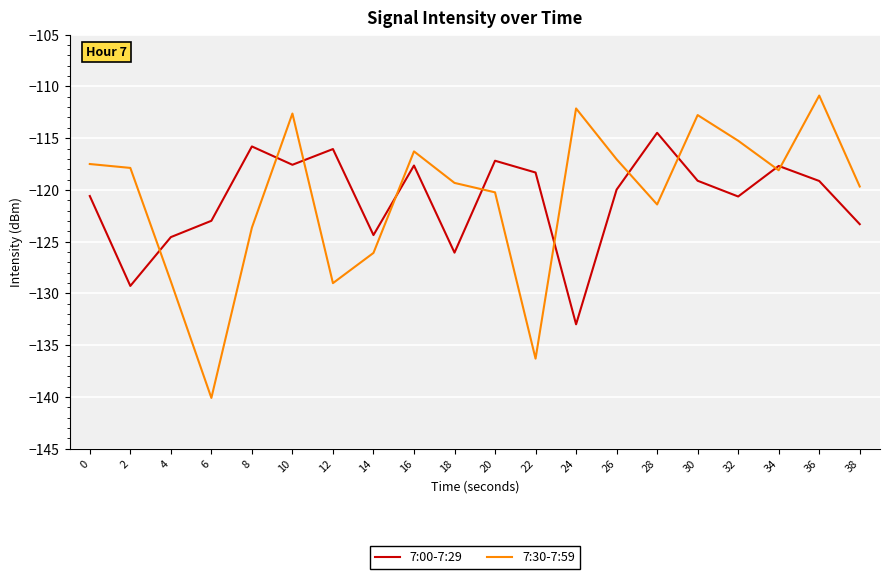

Rank the series at 38 from lowest to highest value.

7:00-7:29, 7:30-7:59